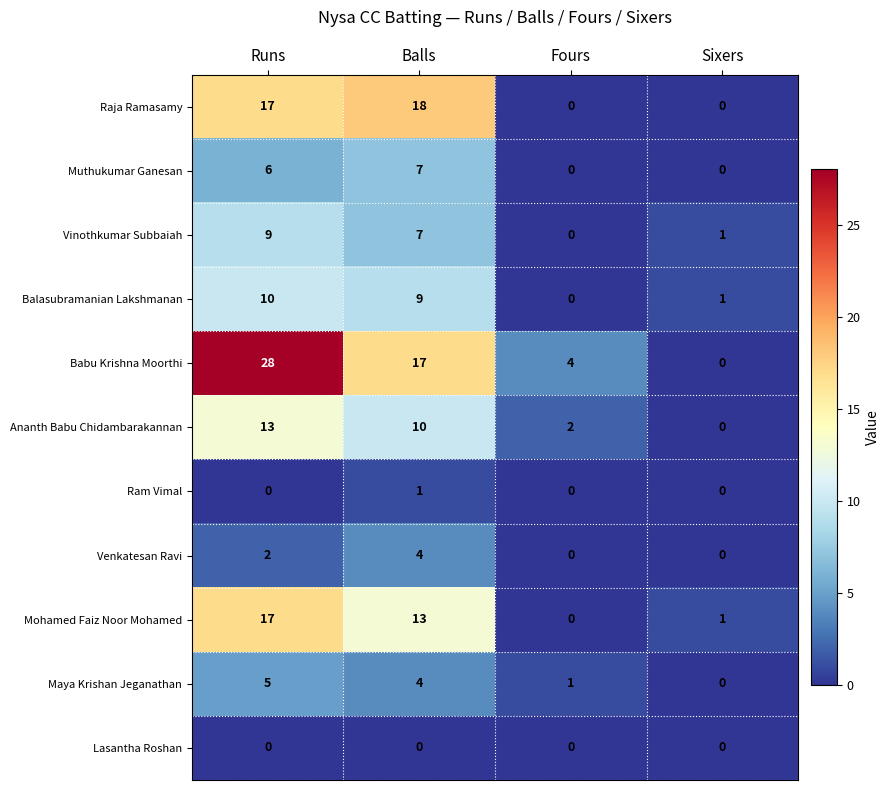

Is it true that Balasubramanian Lakshmanan equals 3 at Runs?

False